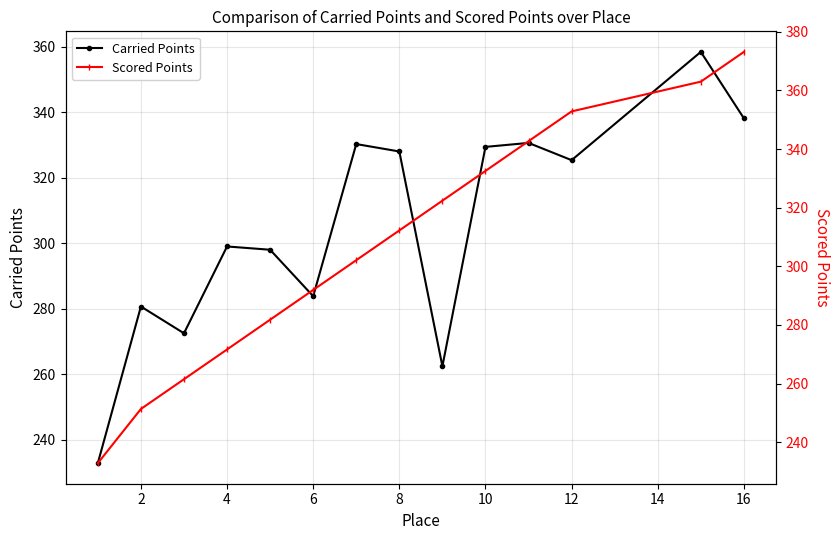

What is the maximum value for Carried Points?

358.5